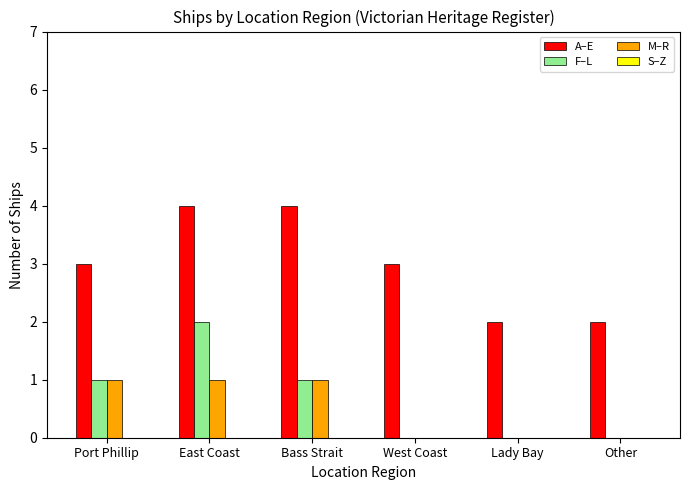

How many distinct data groups are displayed?

3